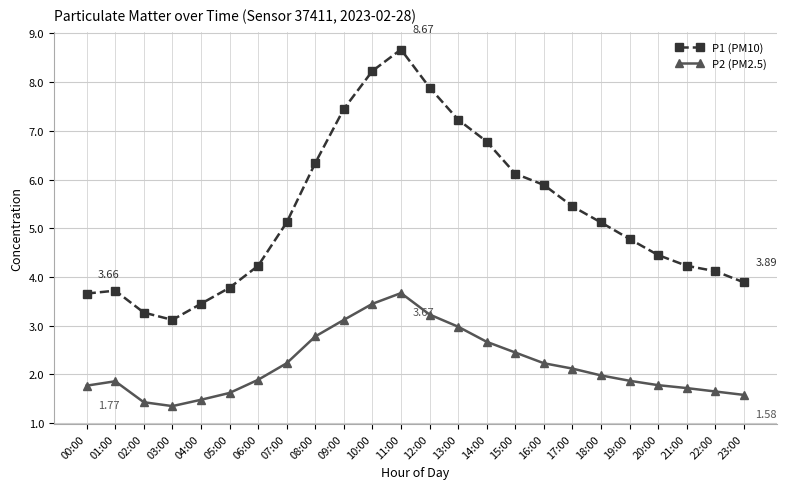

What is the total value across all series at 17:00?

7.6